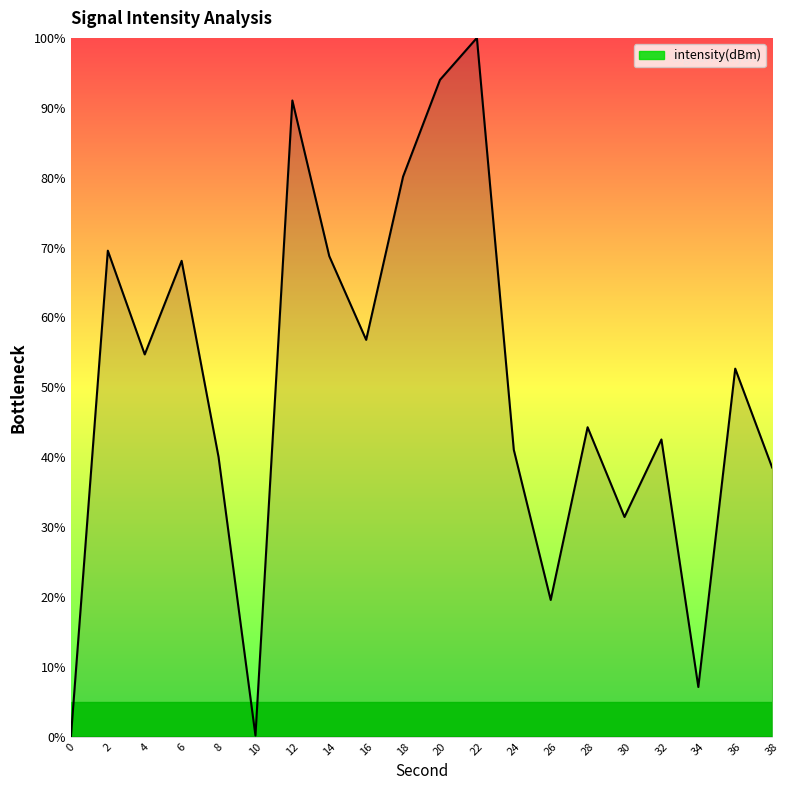

True or false: the data has more than 0 interior local peaks.

True